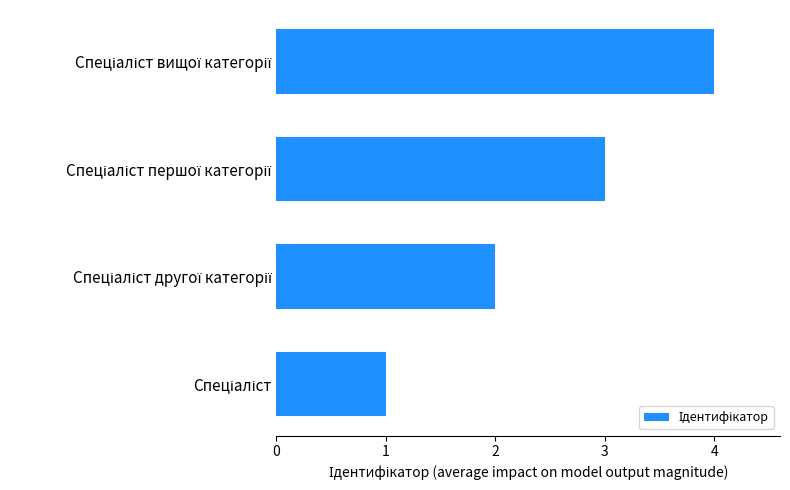

How many categories are shown in the chart?

4